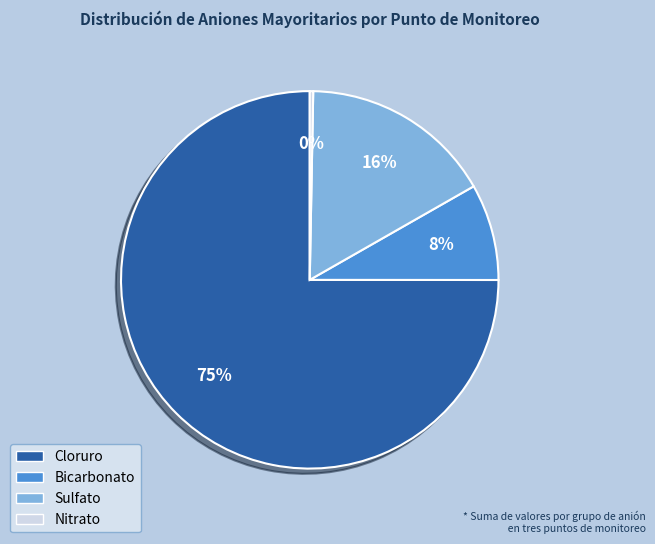

To the nearest percent, what is the average slice percentage?

25%